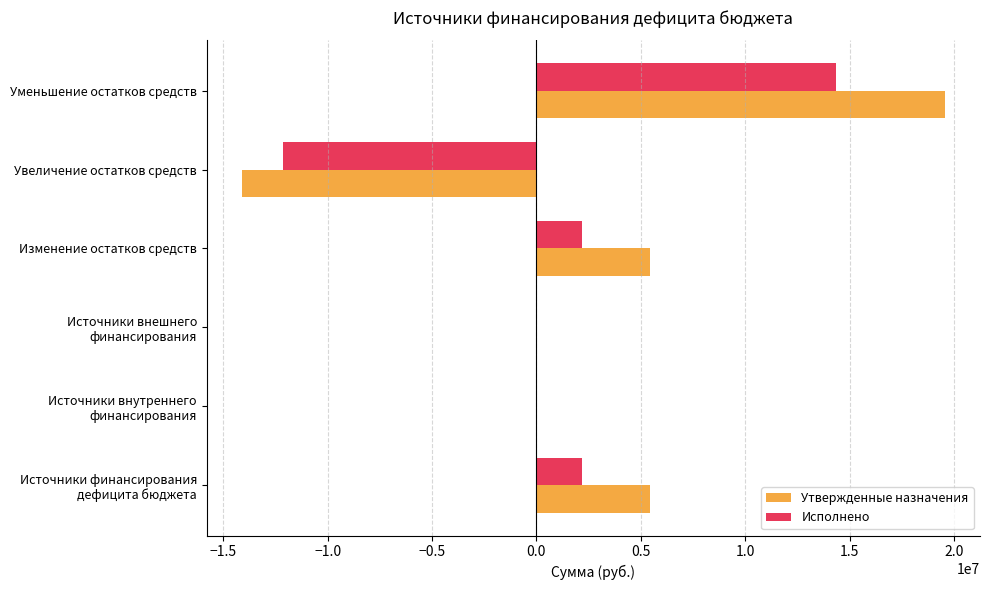

What is the sum of all Исполнено values?

6609702.3